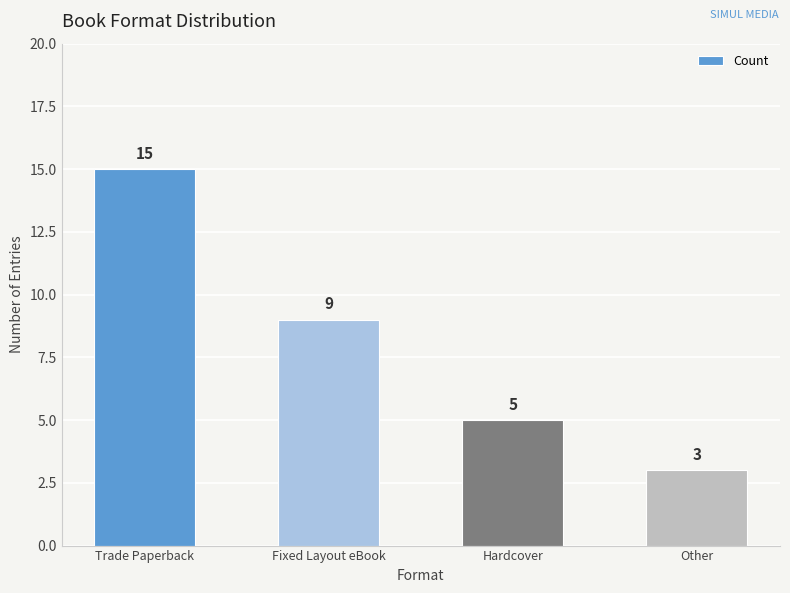

Rank the categories by value from lowest to highest.

Other, Hardcover, Fixed Layout eBook, Trade Paperback